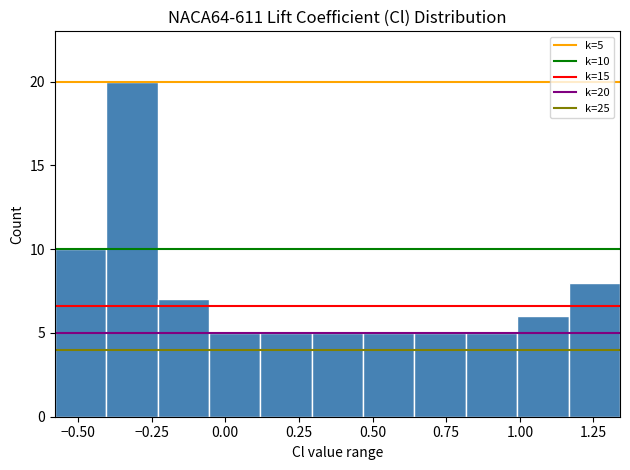

Read against the x-axis, roughly where is the centre of the tallest bar?

-0.30